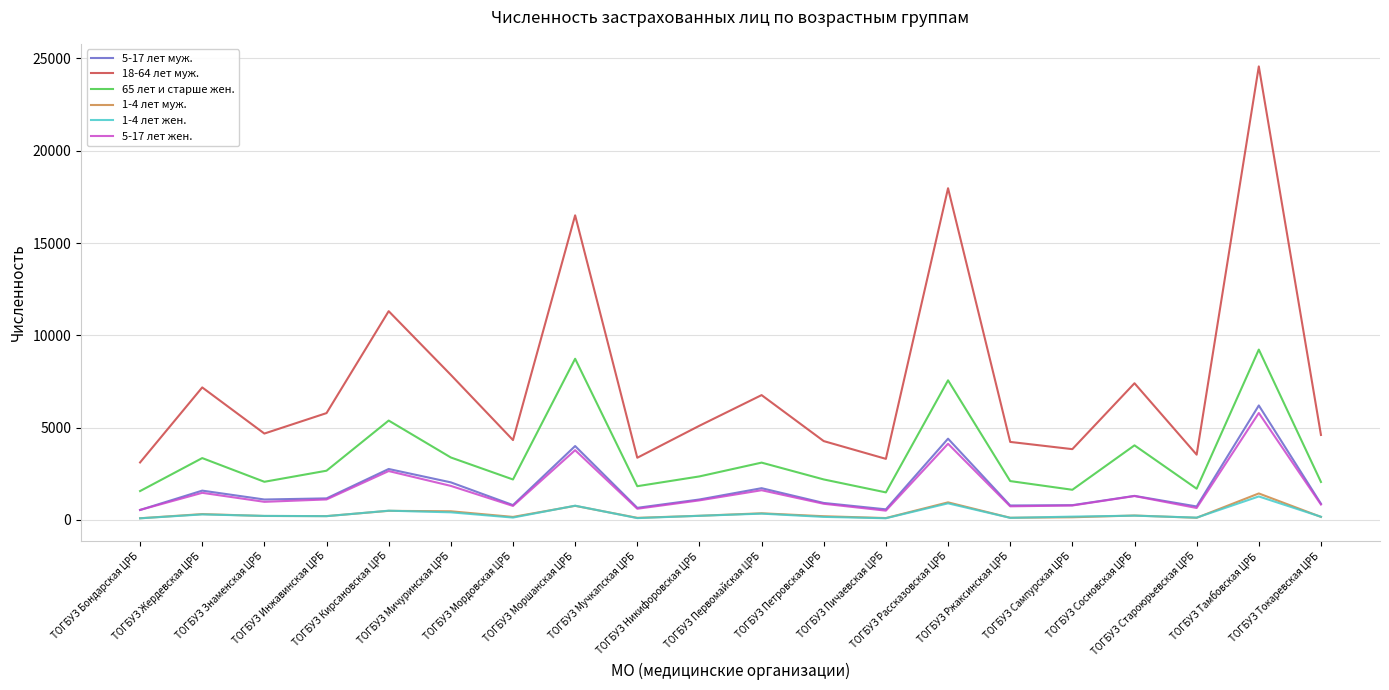

True or false: 5-17 лет жен. and 18-64 лет муж. intersect in this chart.

False